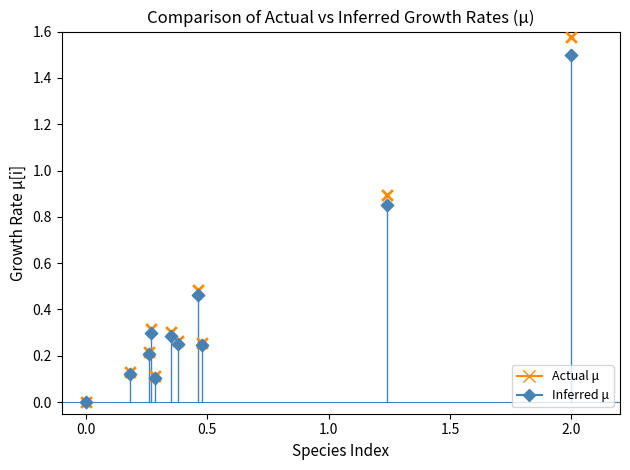

What are all the series names shown in the legend?

Actual μ, Inferred μ